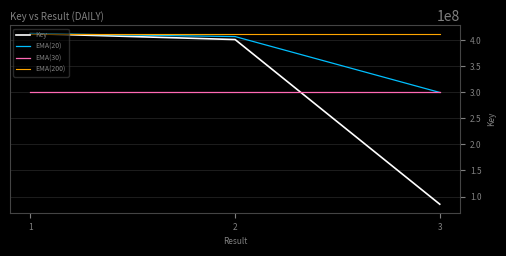

Reading left to right, transcribe all the data shown in this chart.

Key: 412264138.0	400847686.0	85321892.0
EMA(20): 412264138.0	406555912.0	299477905.3
EMA(30): 299477905.3	299477905.3	299477905.3
EMA(200): 412264138.0	412264138.0	412264138.0